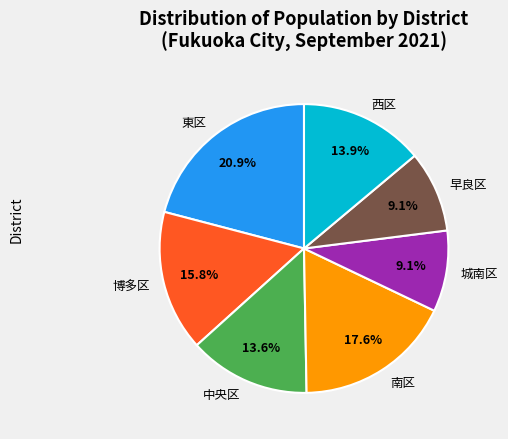

What percentage is the 西区 slice, to the nearest percent?

14%